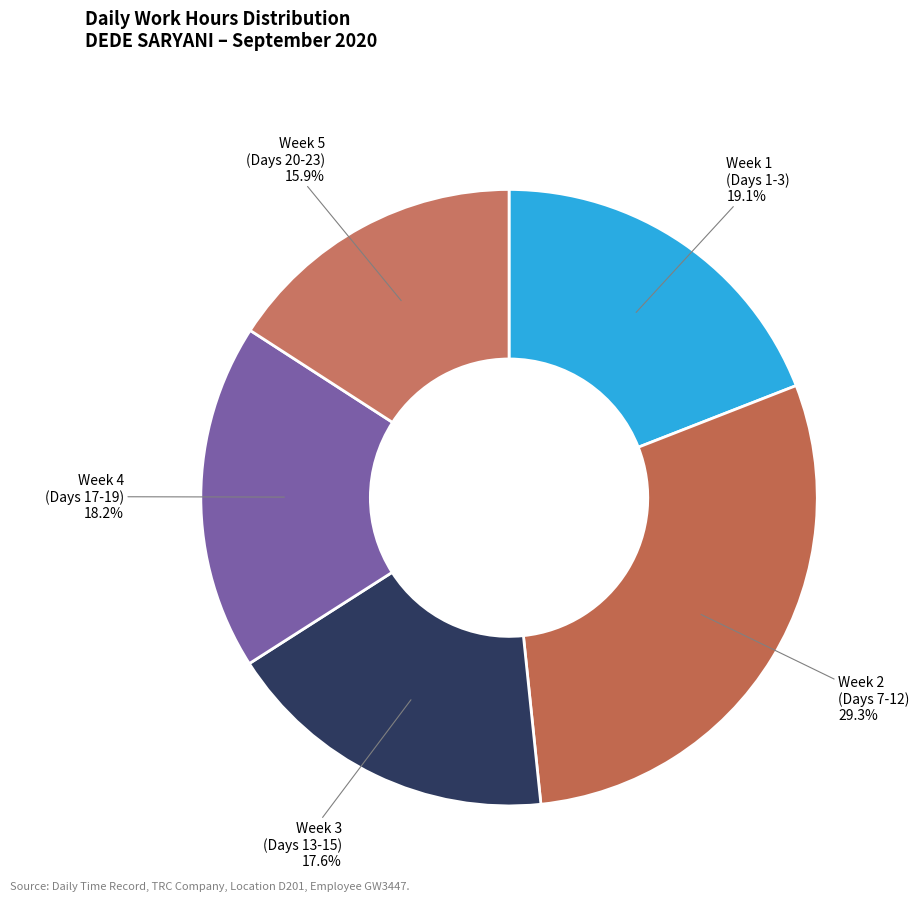

Count the number of slices in the pie.

5